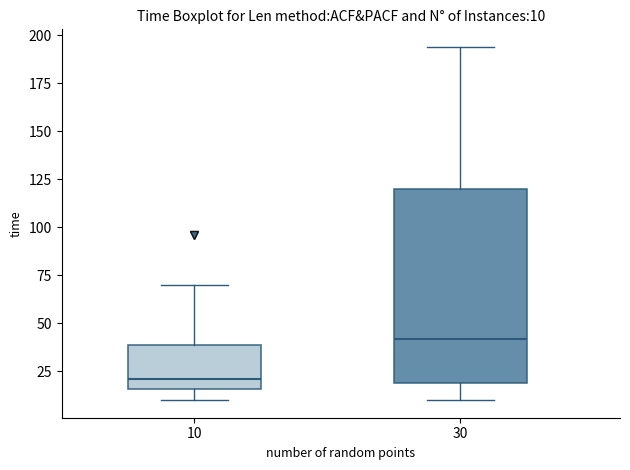

Which box is the tallest, from its lower edge to its upper edge?

30